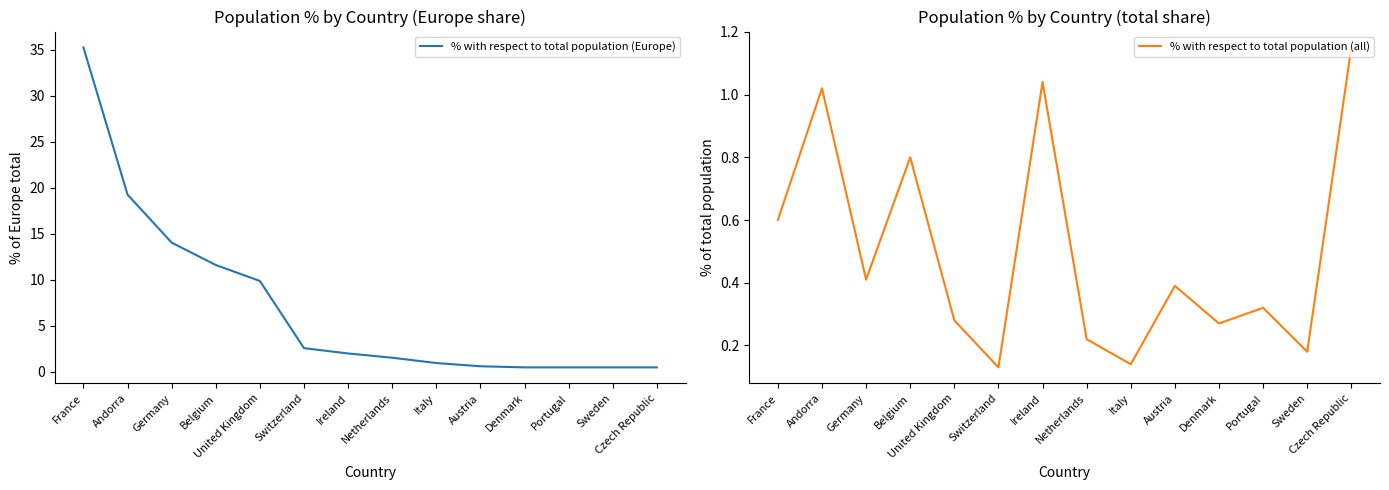

Where do % with respect to total population (Europe) and % with respect to total population (all) first cross each other?

Sweden and Czech Republic